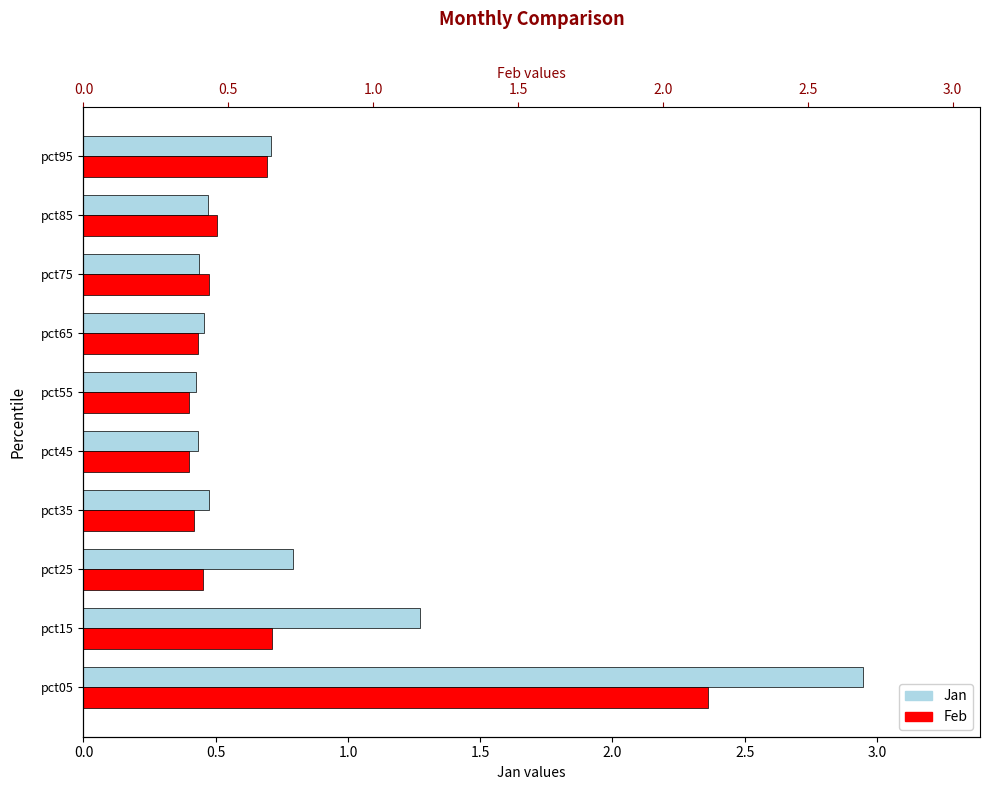

What is the maximum value shown in the chart?

2.9